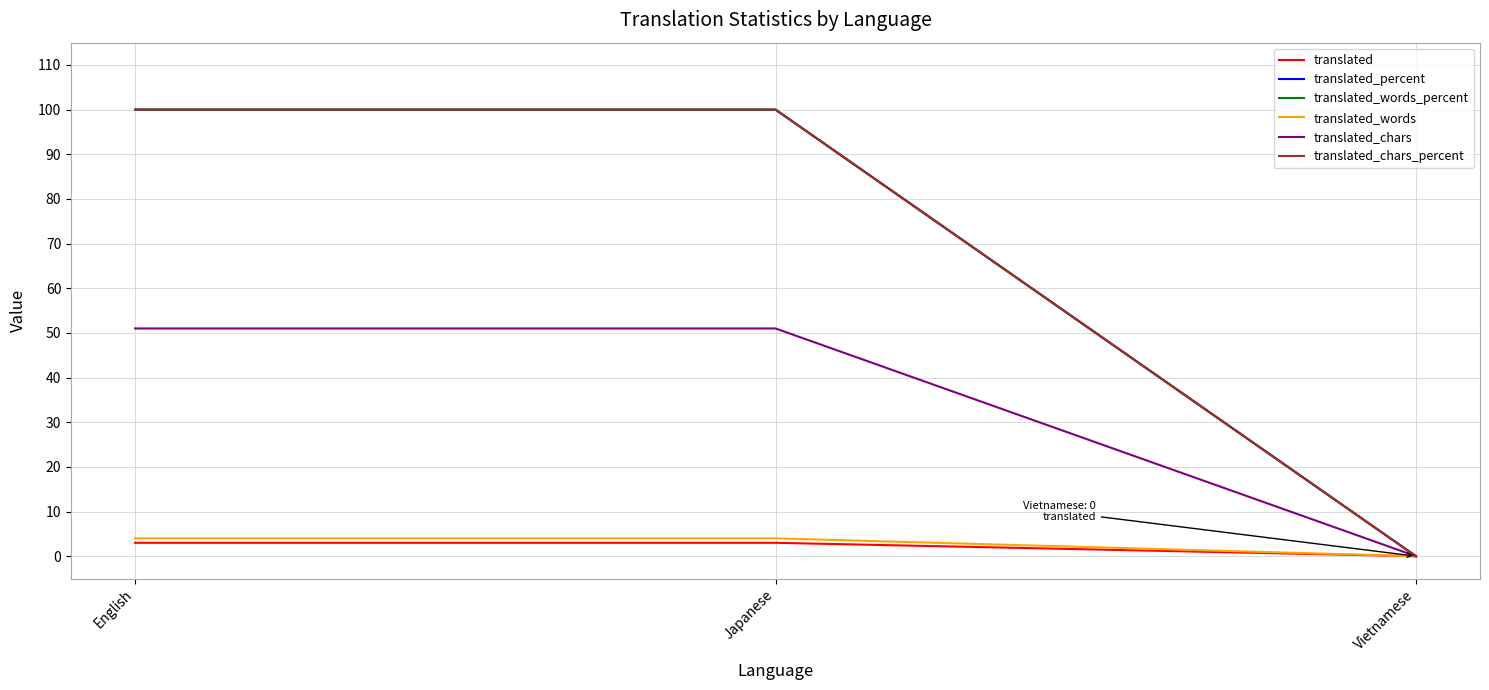

Which category has the lowest value in the translated_chars series?

Vietnamese